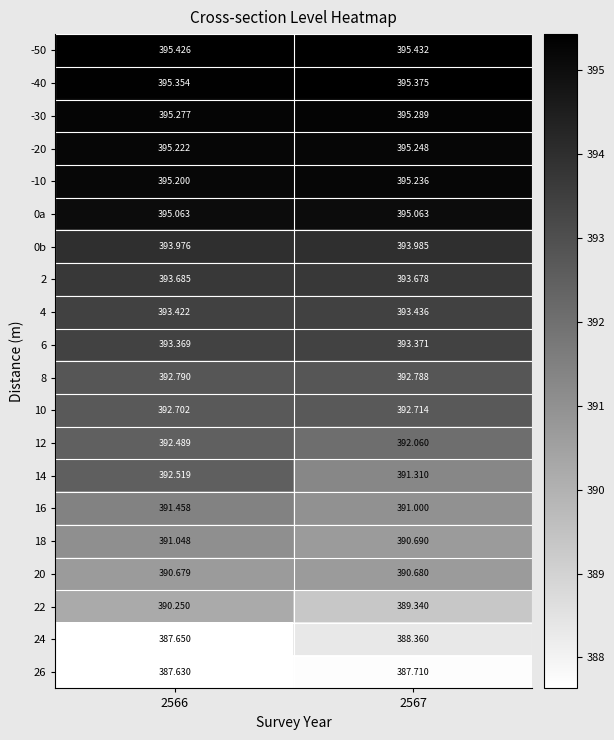

What is the total value across all series at 2566?

7855.2